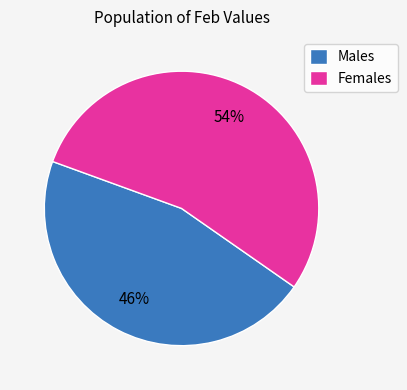

Which has a higher value, Males or Females?

Females